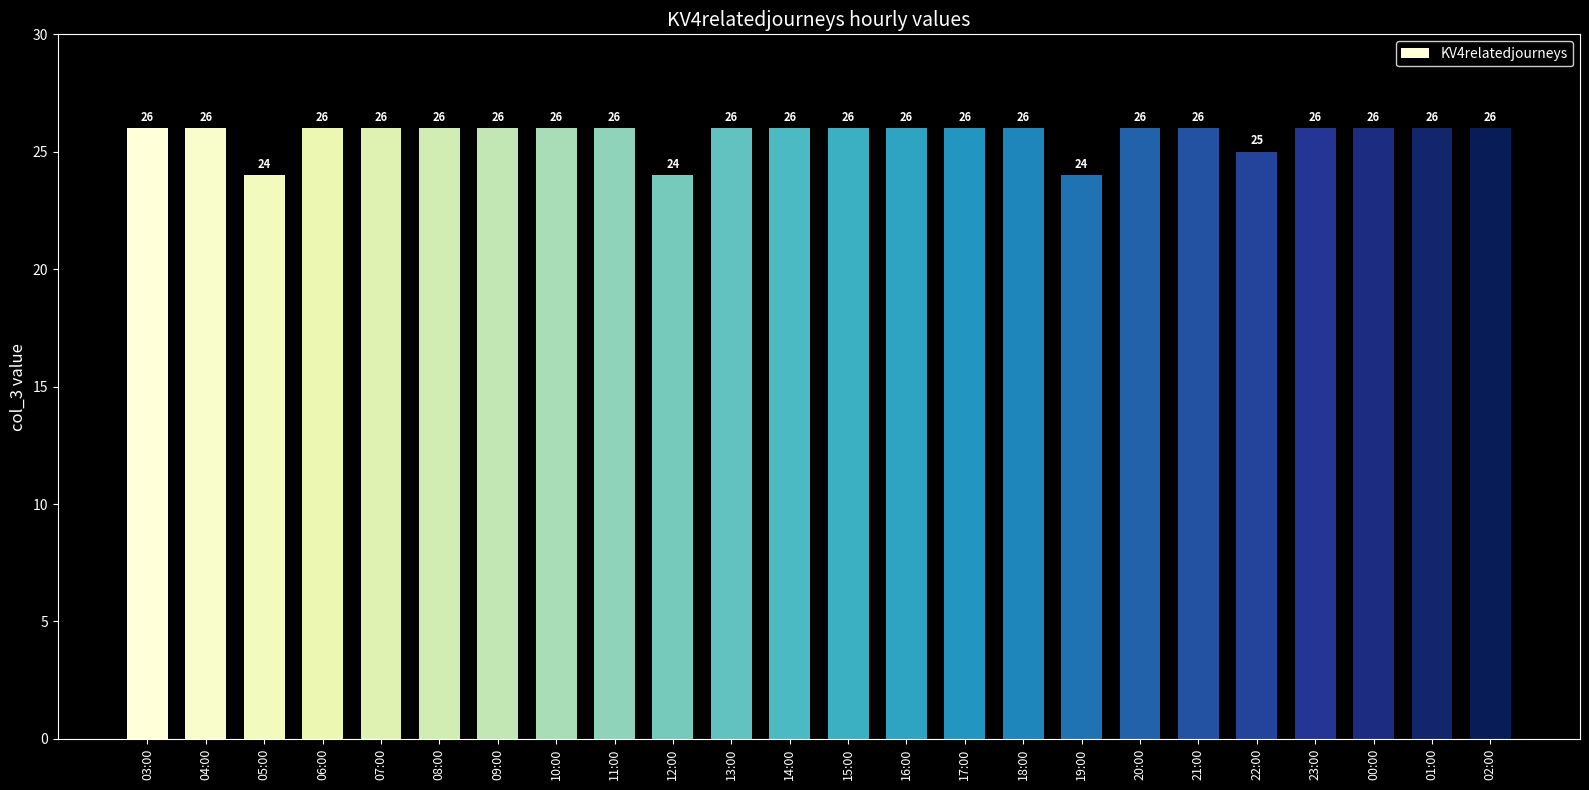

Where is the data nearest to the value 25?

22:00